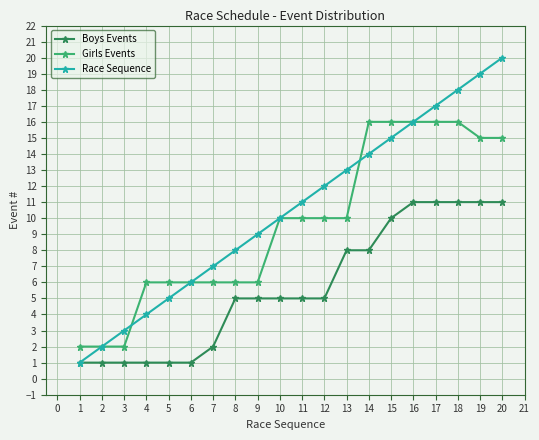

True or false: Girls Events and Boys Events cross at least once.

False